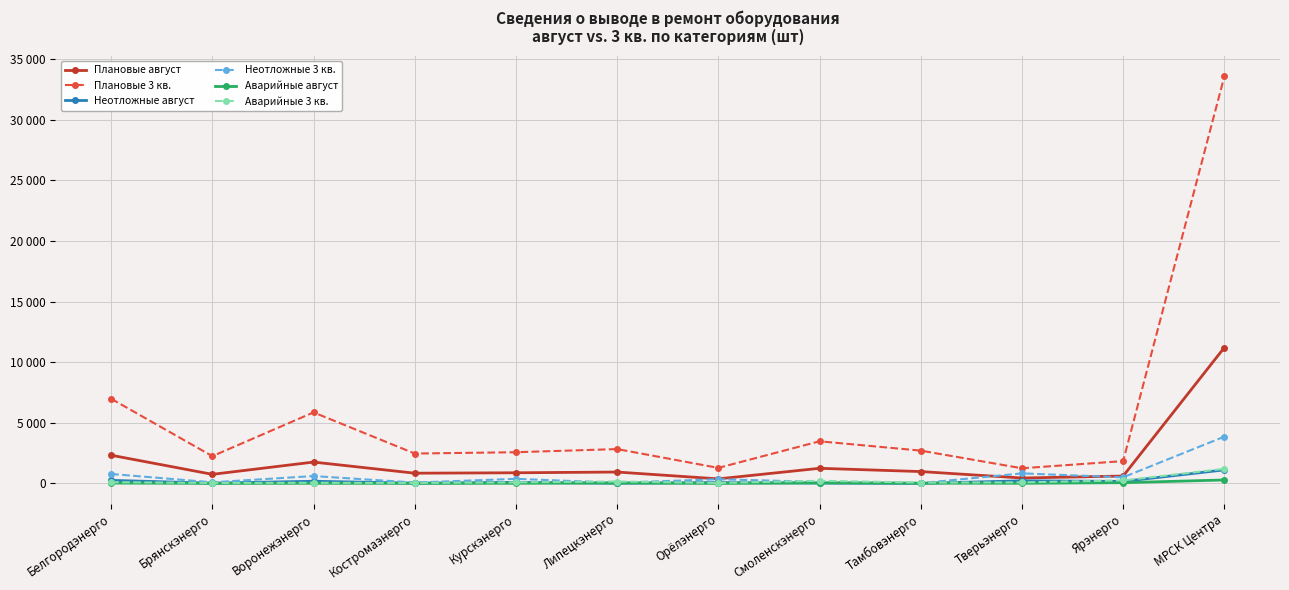

Is the value of Аварийные 3 кв. at Брянскэнерго greater than the value of Аварийные август at Ярэнерго?

No